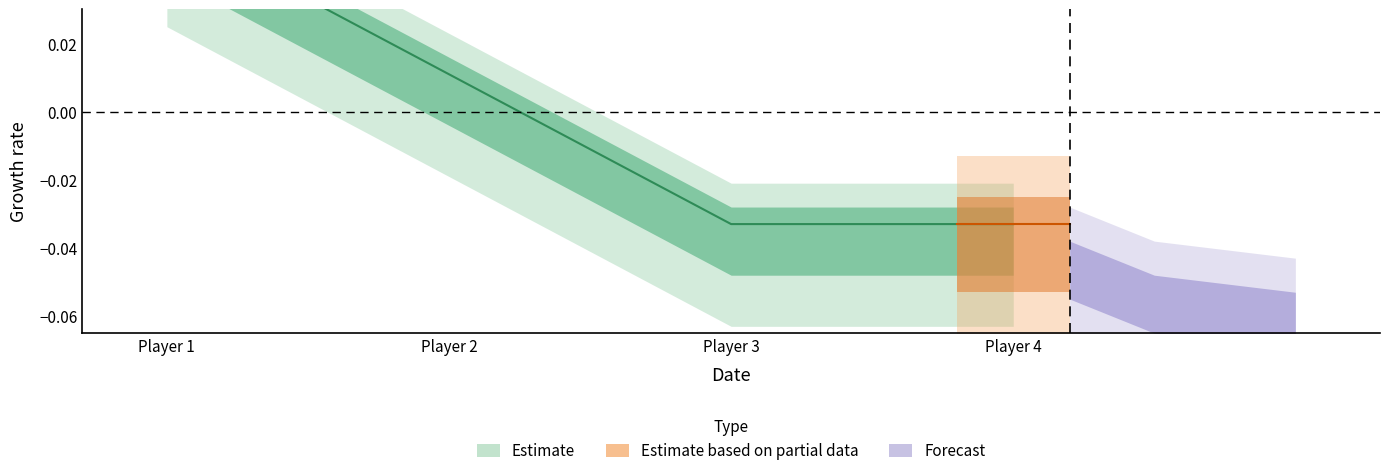

Reading right to left, list all the values displayed in this chart.

-0.0	-0.0	0.0	0.1